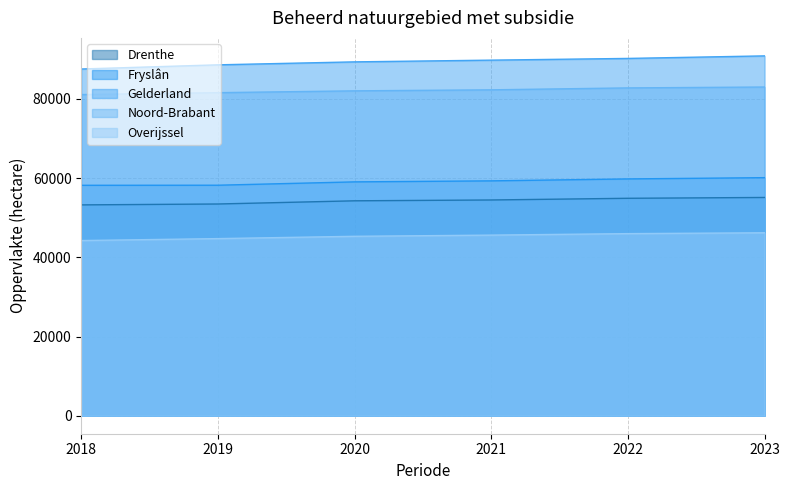

What are all the series names shown in the legend?

Drenthe, Fryslân, Gelderland, Noord-Brabant, Overijssel